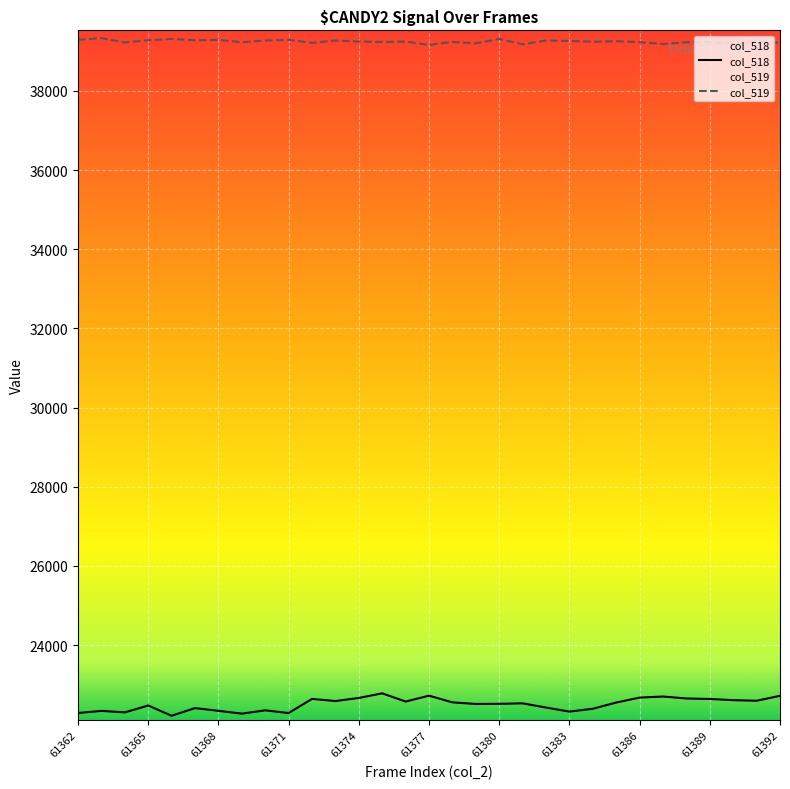

What is the difference between the highest and lowest values at 61389?

16596